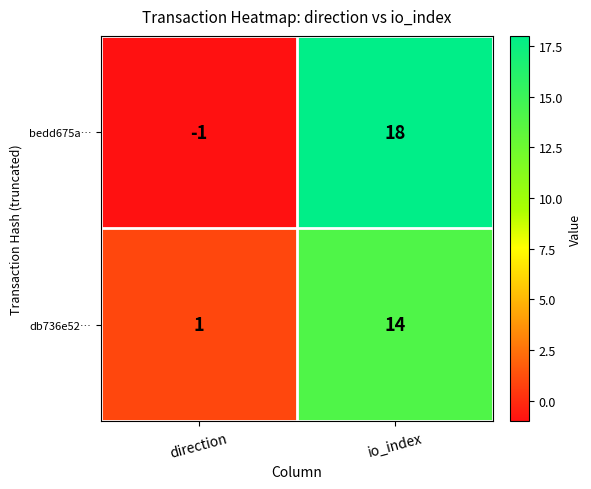

What is the greatest value displayed?

18